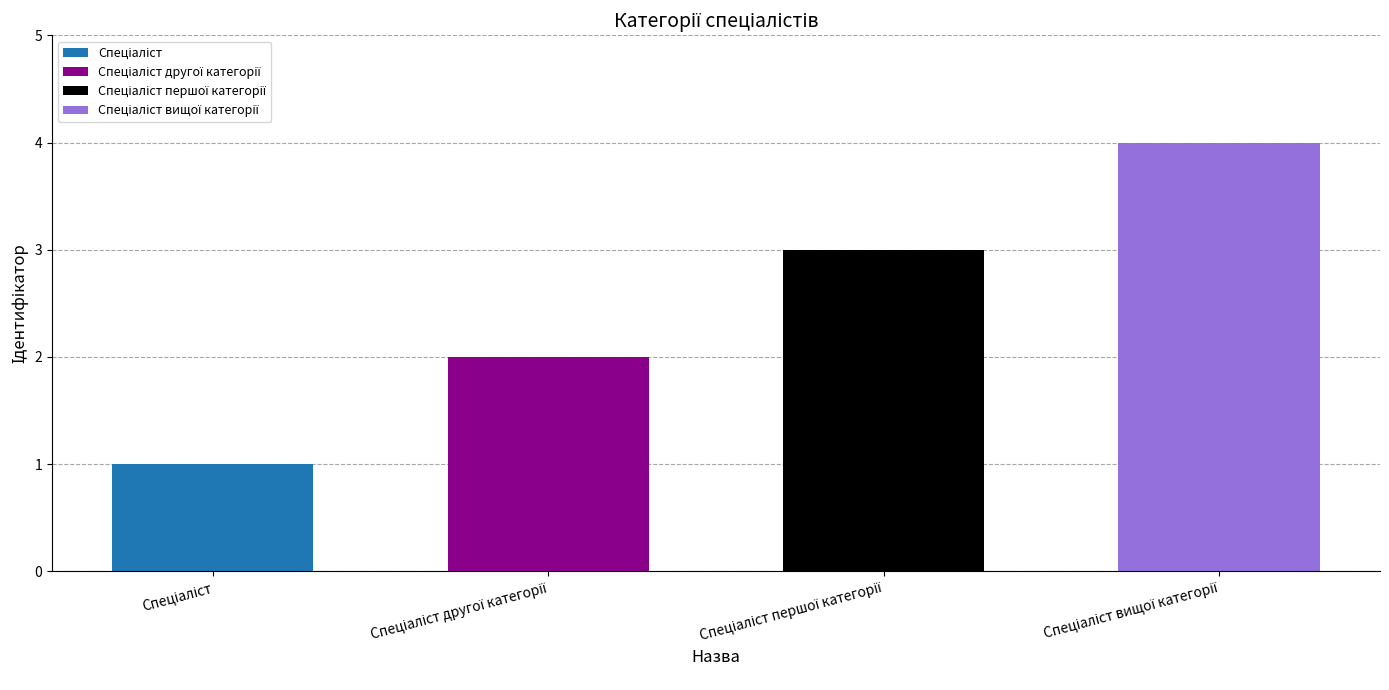

True or false: the data shows 1 at Спеціаліст.

False